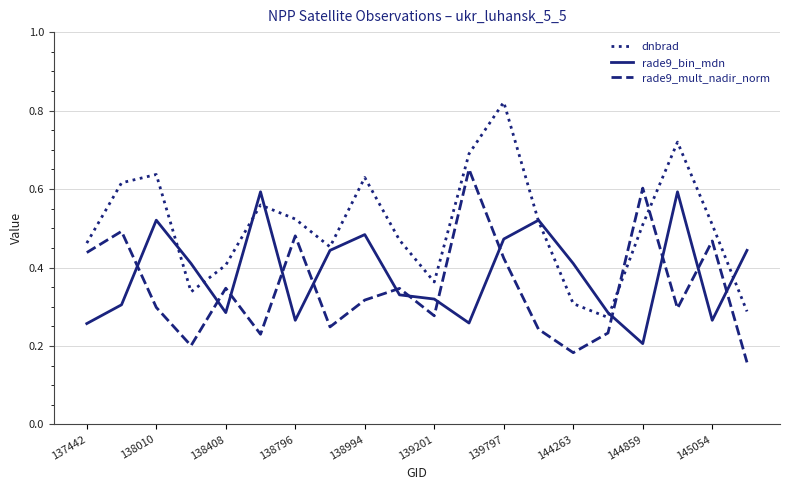

Which series has the widest spread of values?

dnbrad